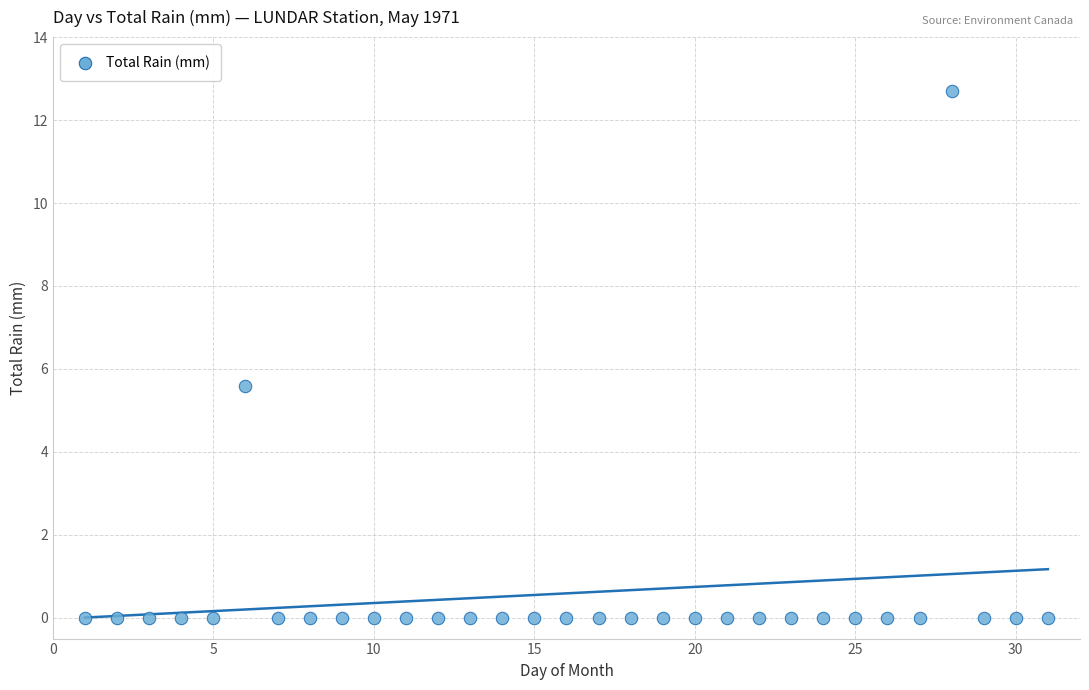

What Y value in the scatter plot is closest to 6?

5.6